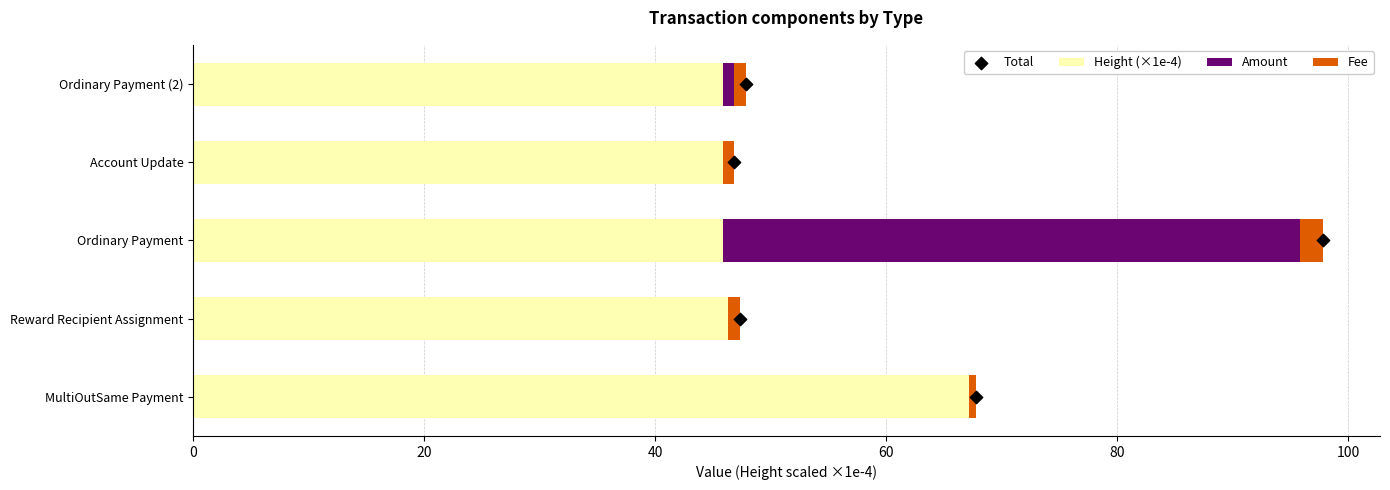

What are all the series names shown in the legend?

Height (×1e-4), Amount, Fee, Total